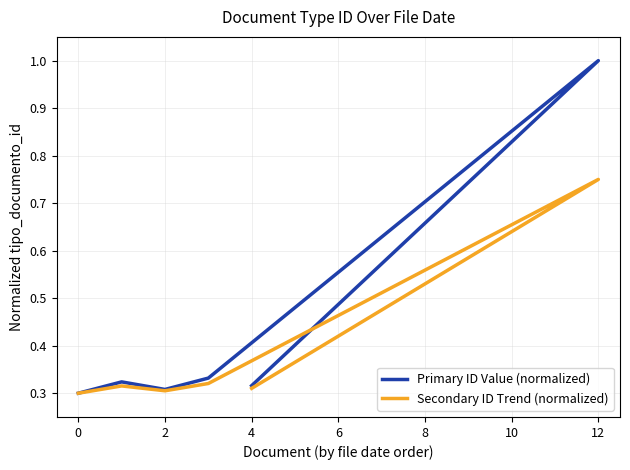

Is the value of Secondary ID Trend (normalized) at 4 greater than the value of Primary ID Value (normalized) at 4?

No